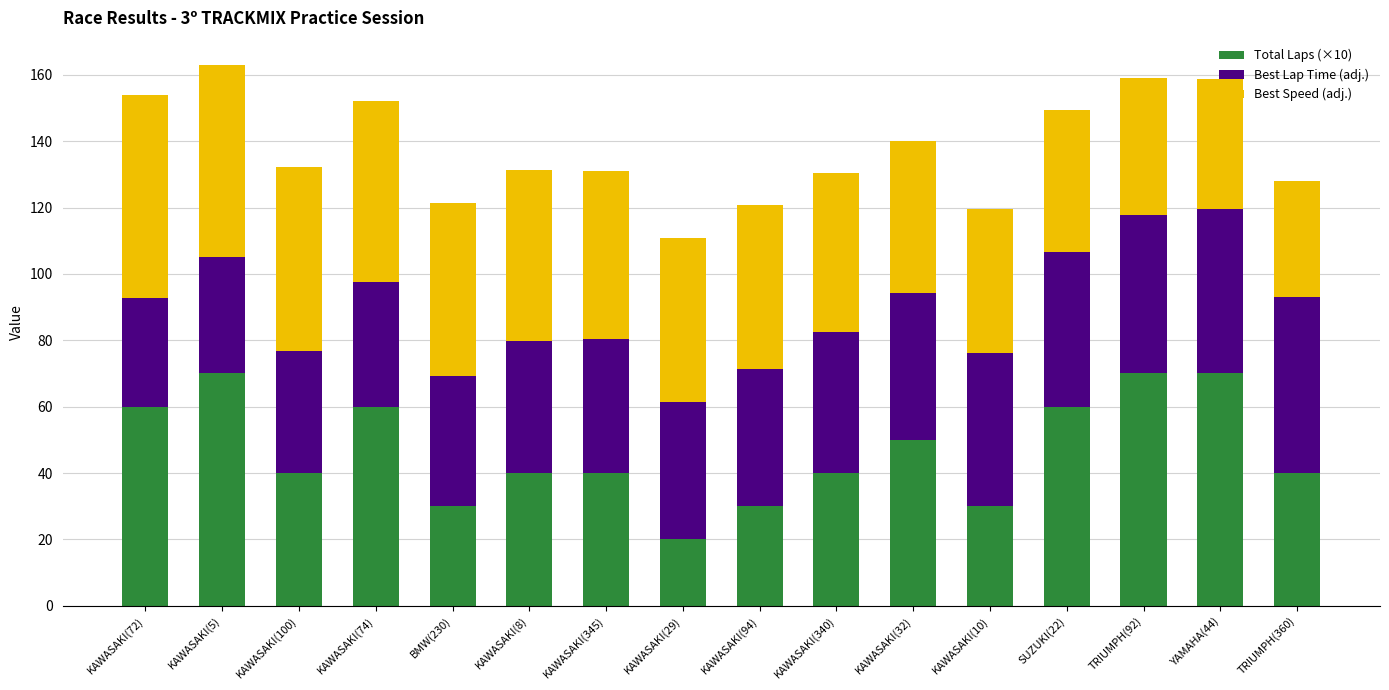

Are the bars grouped side by side (vs. stacked)?

No